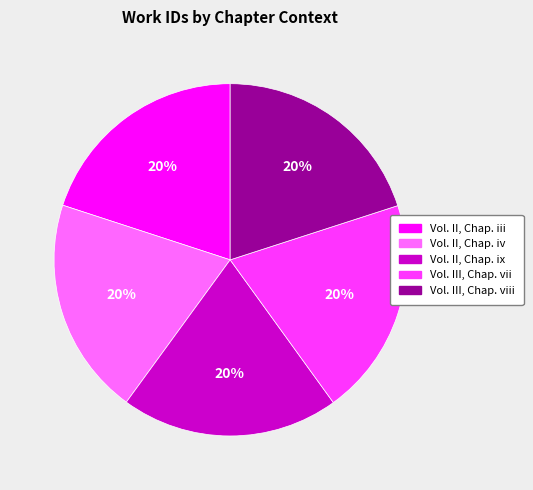

Is there a majority slice in this chart?

No